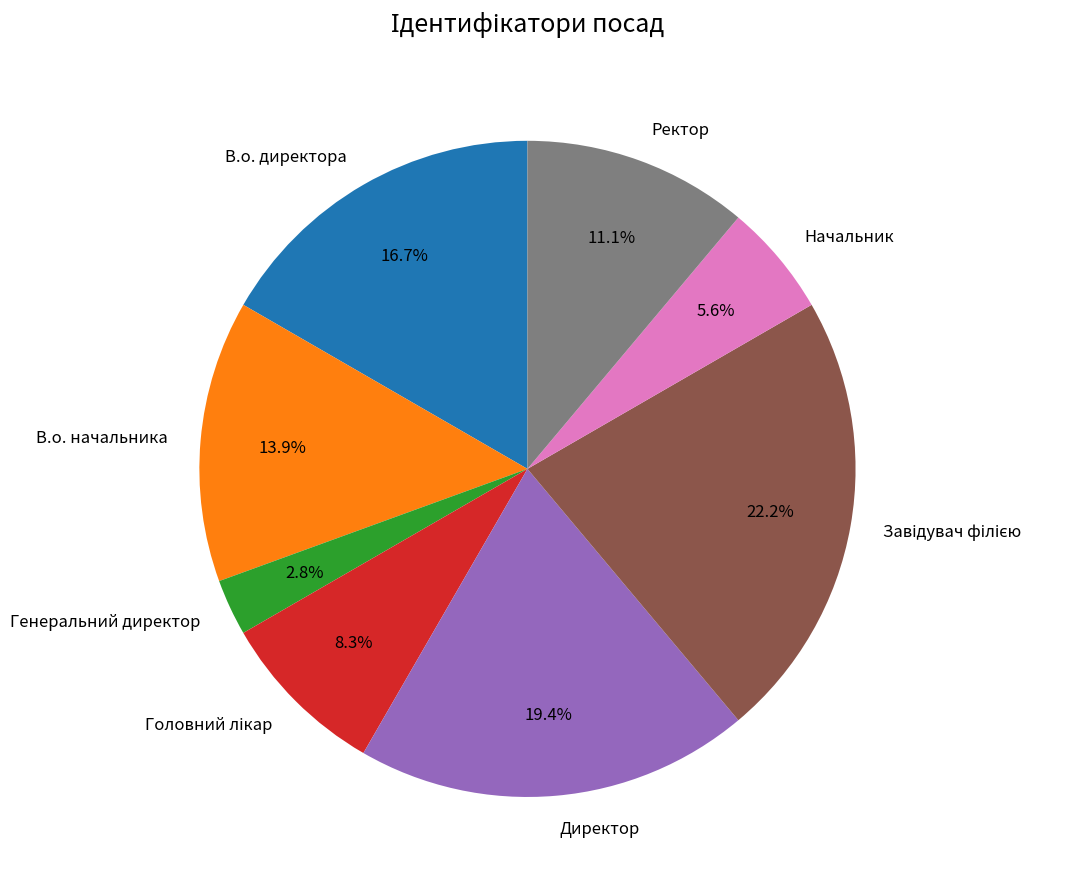

Is the sum of В.о. начальника and Генеральний директор greater than half?

No